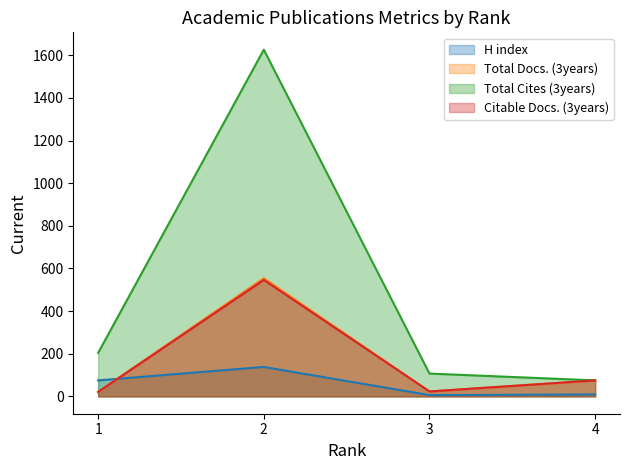

True or false: Total Cites (3years) and H index intersect in this chart.

False